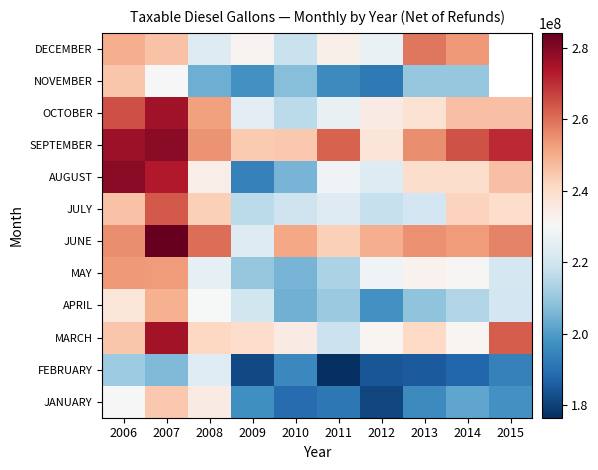

How many data points in OCTOBER are less than 246623043?

5